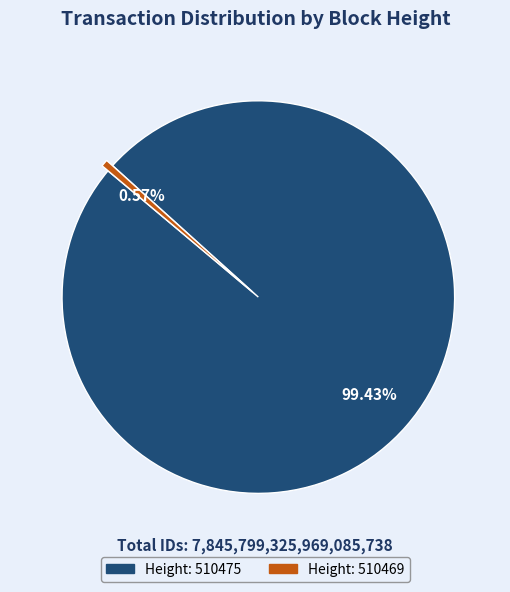

To the nearest percent, what is the difference between the largest and smallest slice percentages?

99%